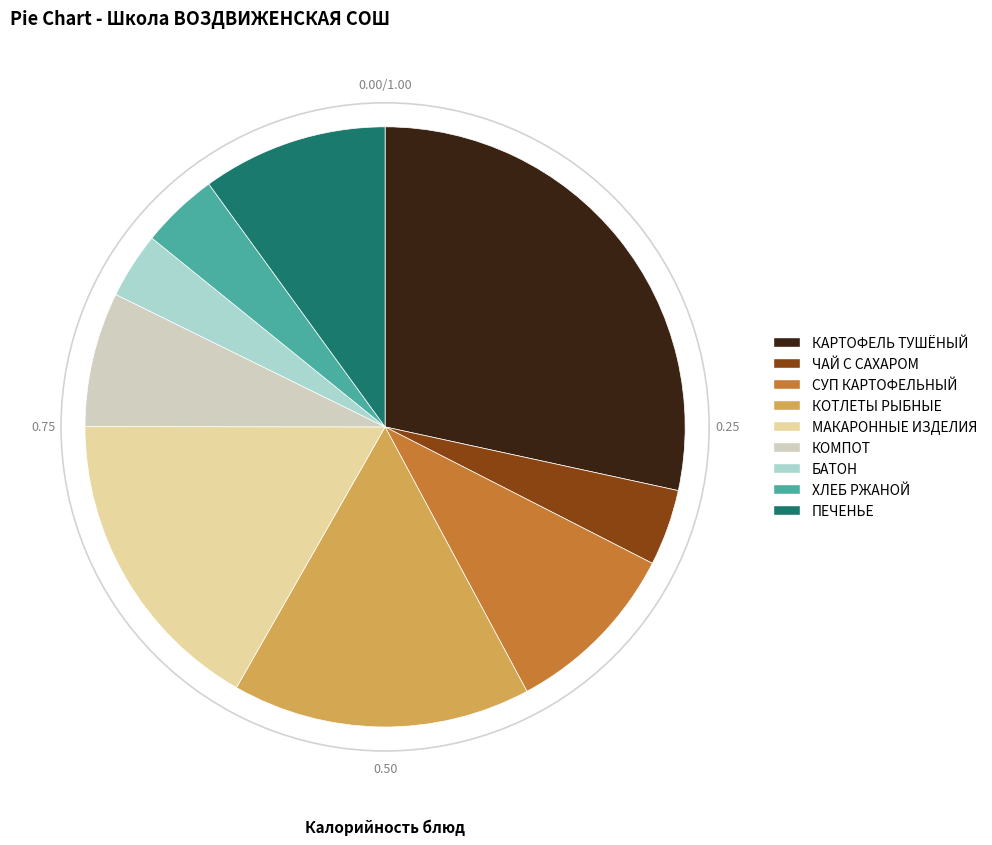

Does any single category account for the majority?

No